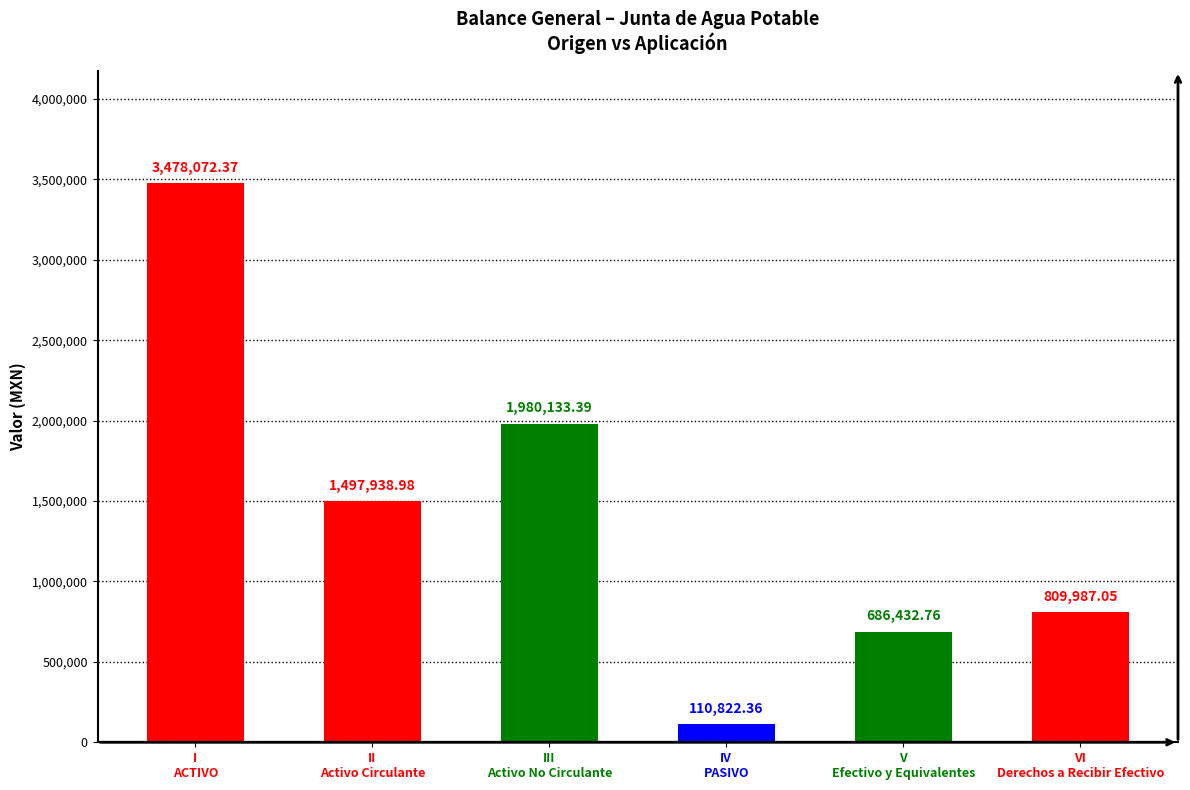

What is the label of the 5th bar from the left?

V
Efectivo y Equivalentes